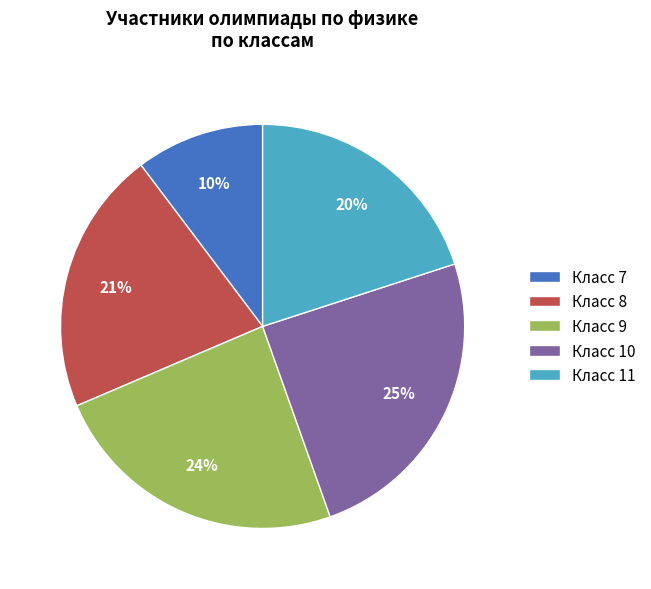

Rank the categories by value from highest to lowest.

Класс 10, Класс 9, Класс 8, Класс 11, Класс 7